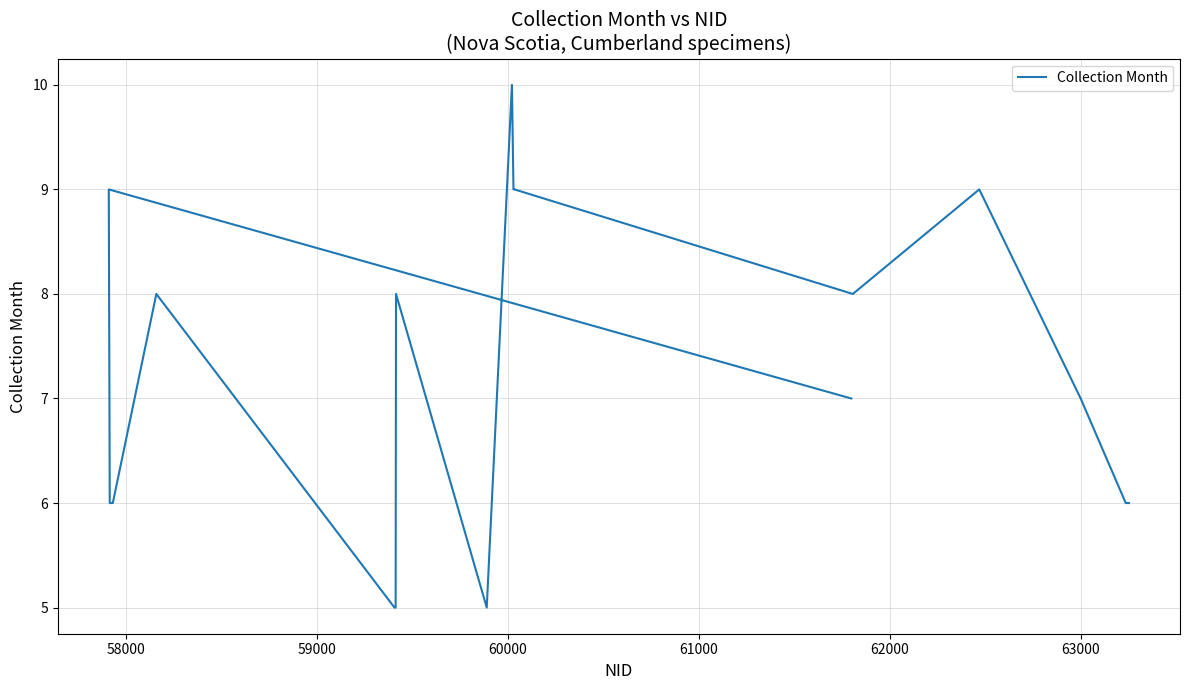

How many data points are less than 7?

11